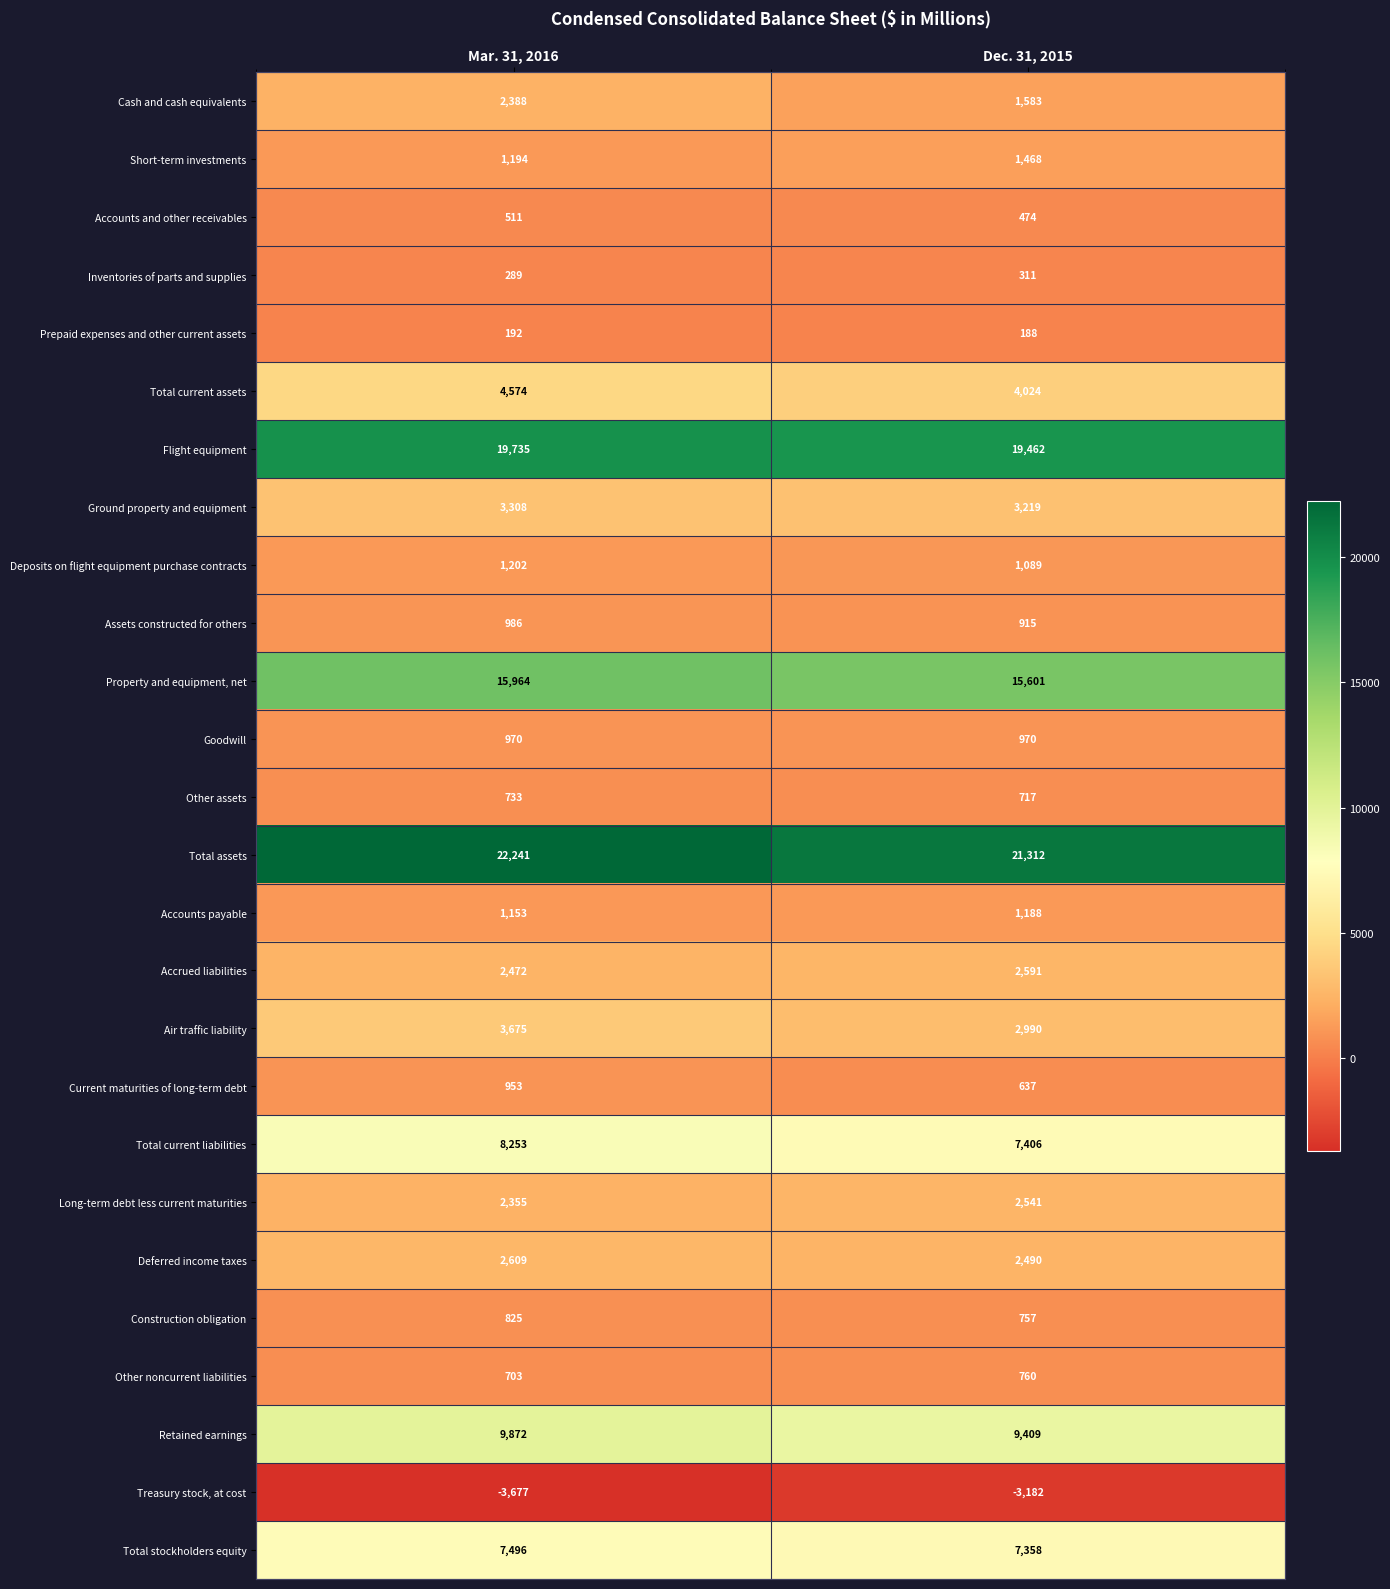

Which series has the largest total across all categories?

Total assets